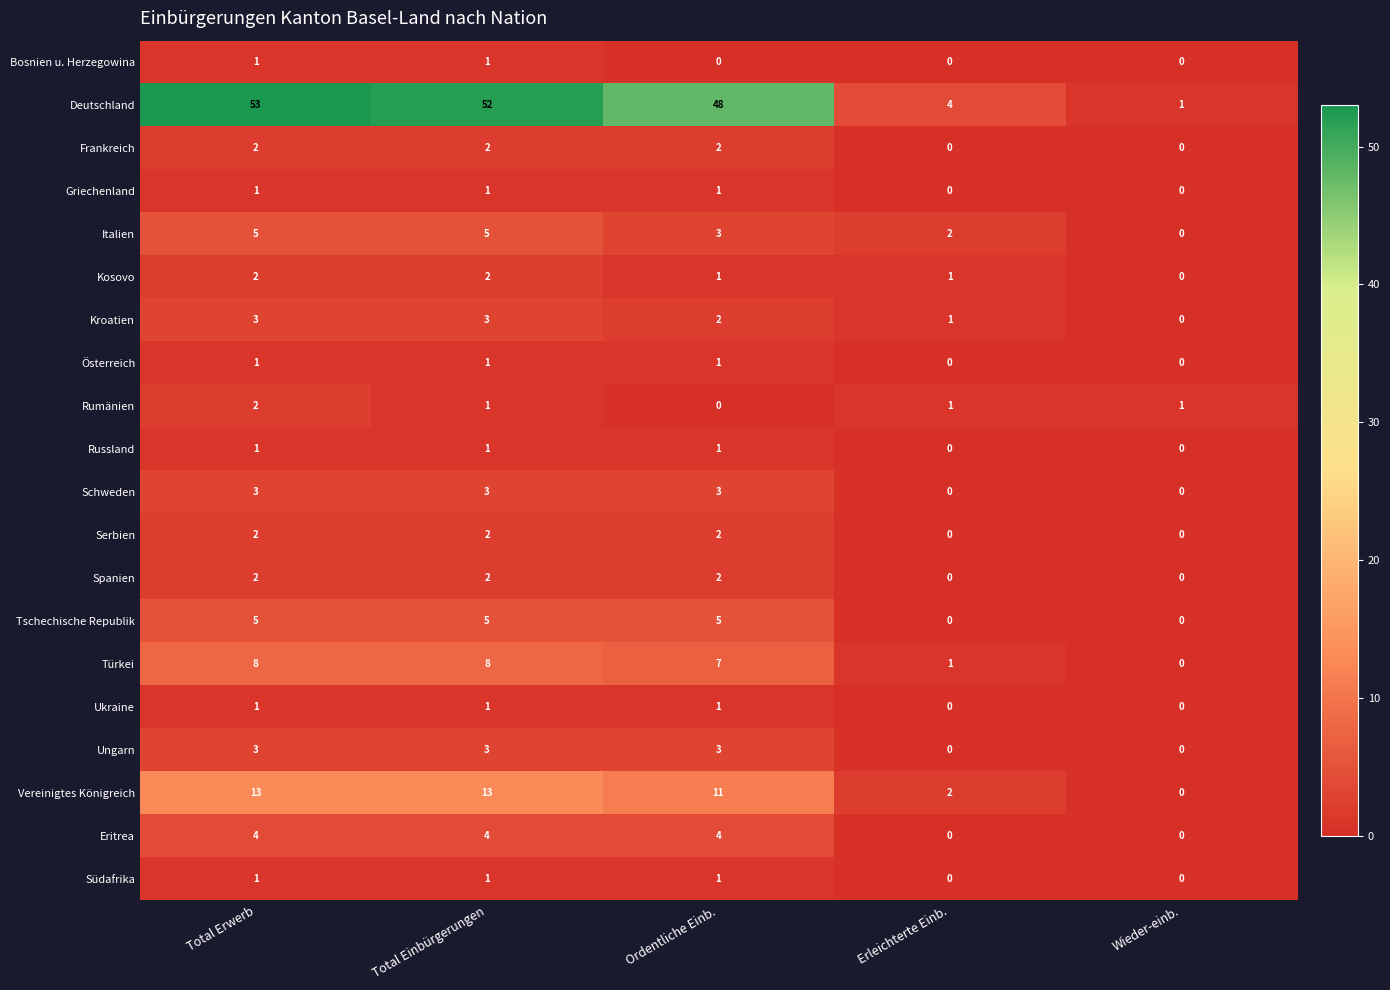

What is the total value across all series at Erleichterte Einb.?

12